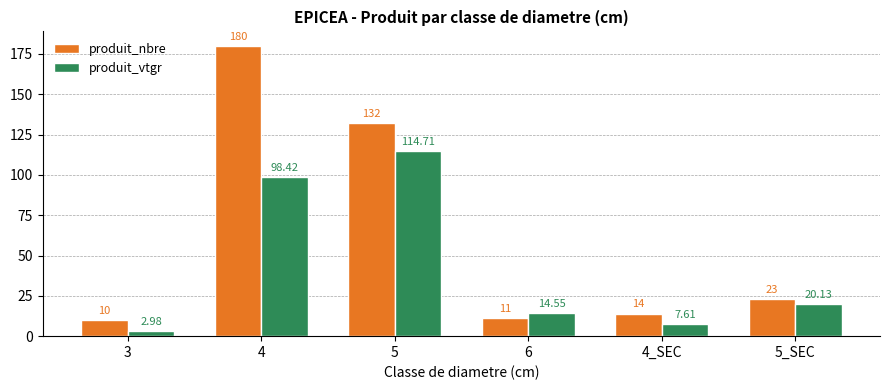

The produit_vtgr series shows 114.7 at 5. True or false?

True